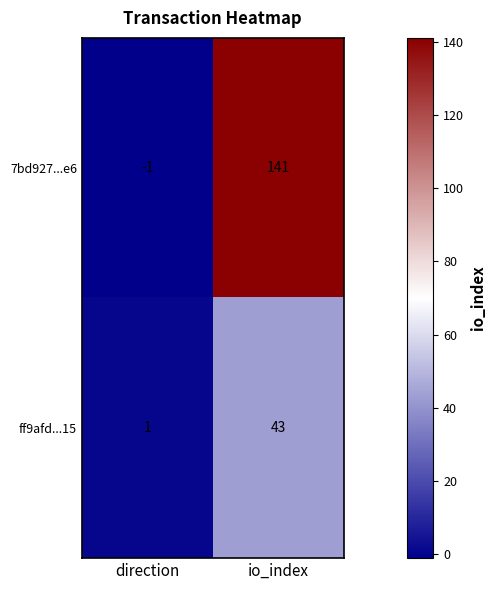

At io_index, list the series in order from smallest to largest.

ff9afd...15, 7bd927...e6